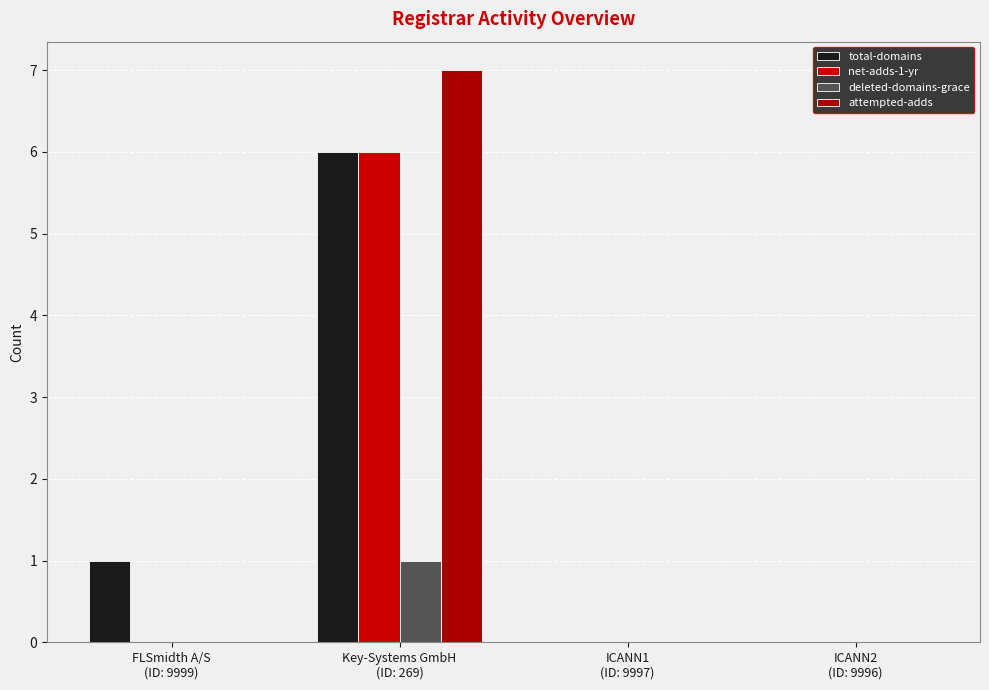

What is the spread (max minus min) of values at Key-Systems GmbH
(ID: 269)?

6